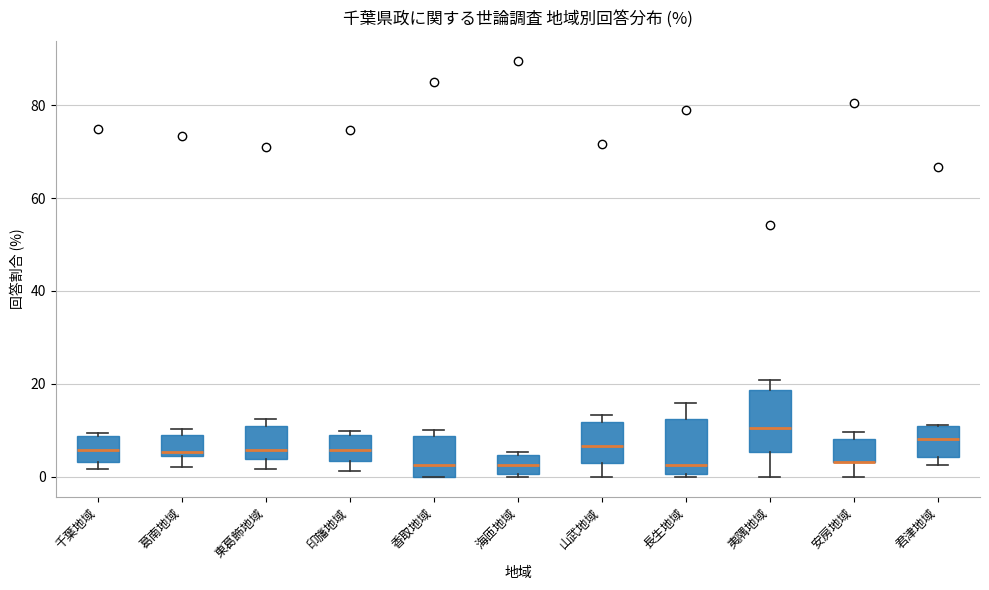

Where is the lower edge of the box for 東葛飾地域 on the y-axis? The values are not printed on the chart, so give them approximately, as read against the axis.

4